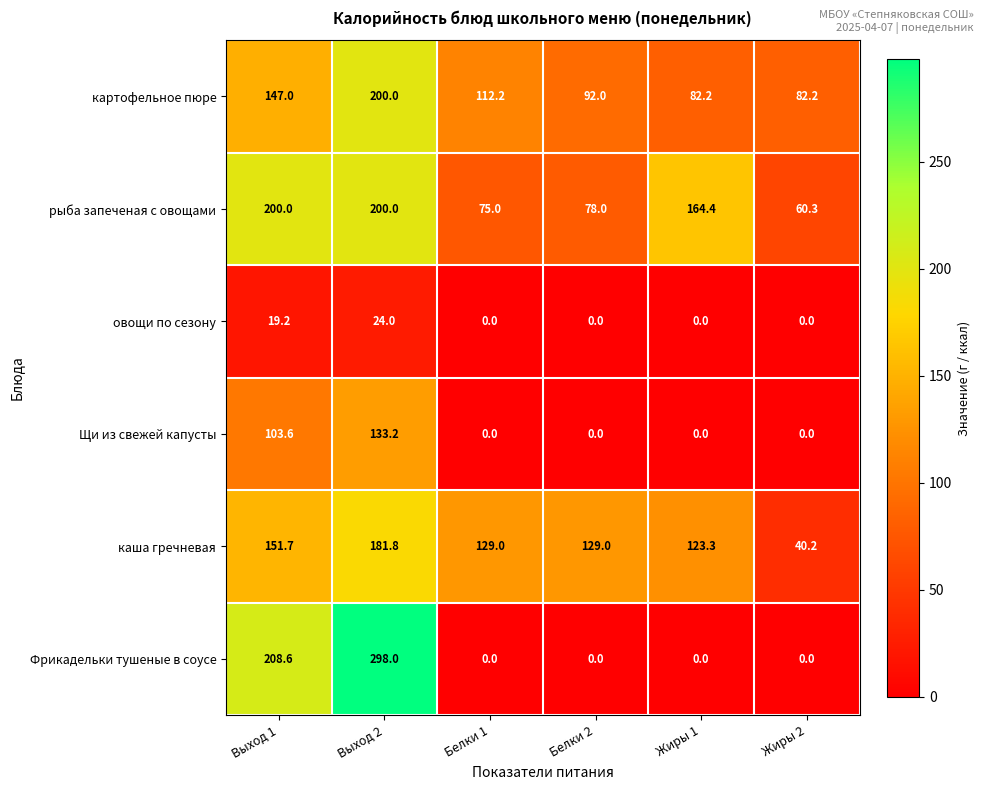

At which category is the sum across all series the highest?

Выход 2